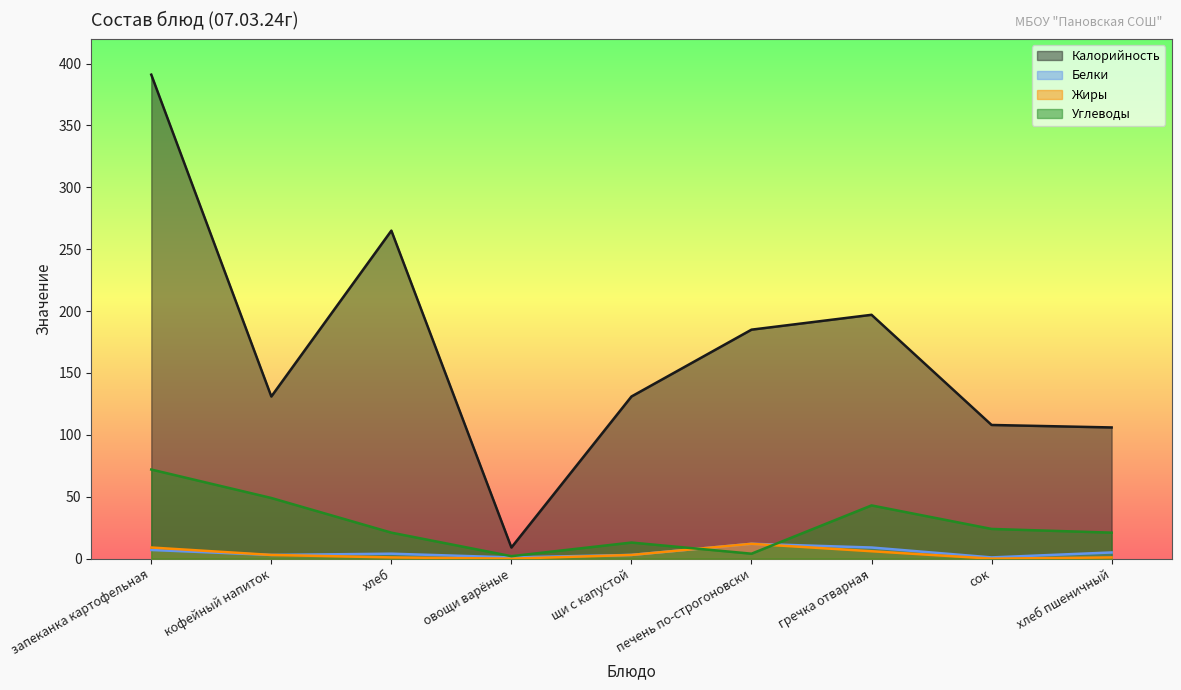

How many interior local peaks does the Жиры series have?

1